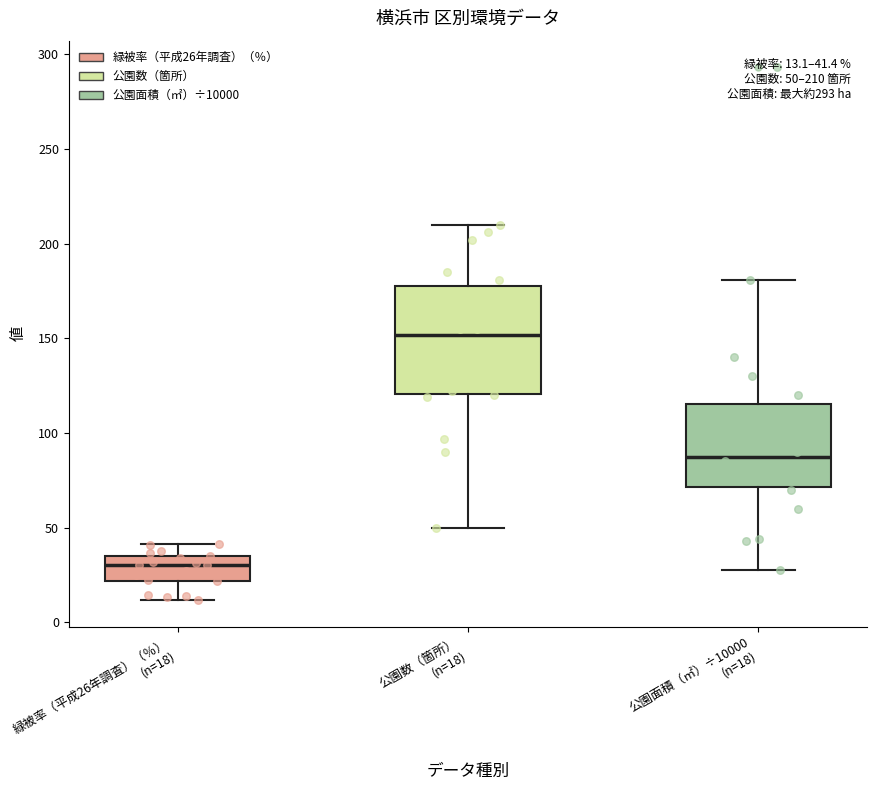

Which box is the tallest, from its lower edge to its upper edge?

公園数（箇所） (n=18)